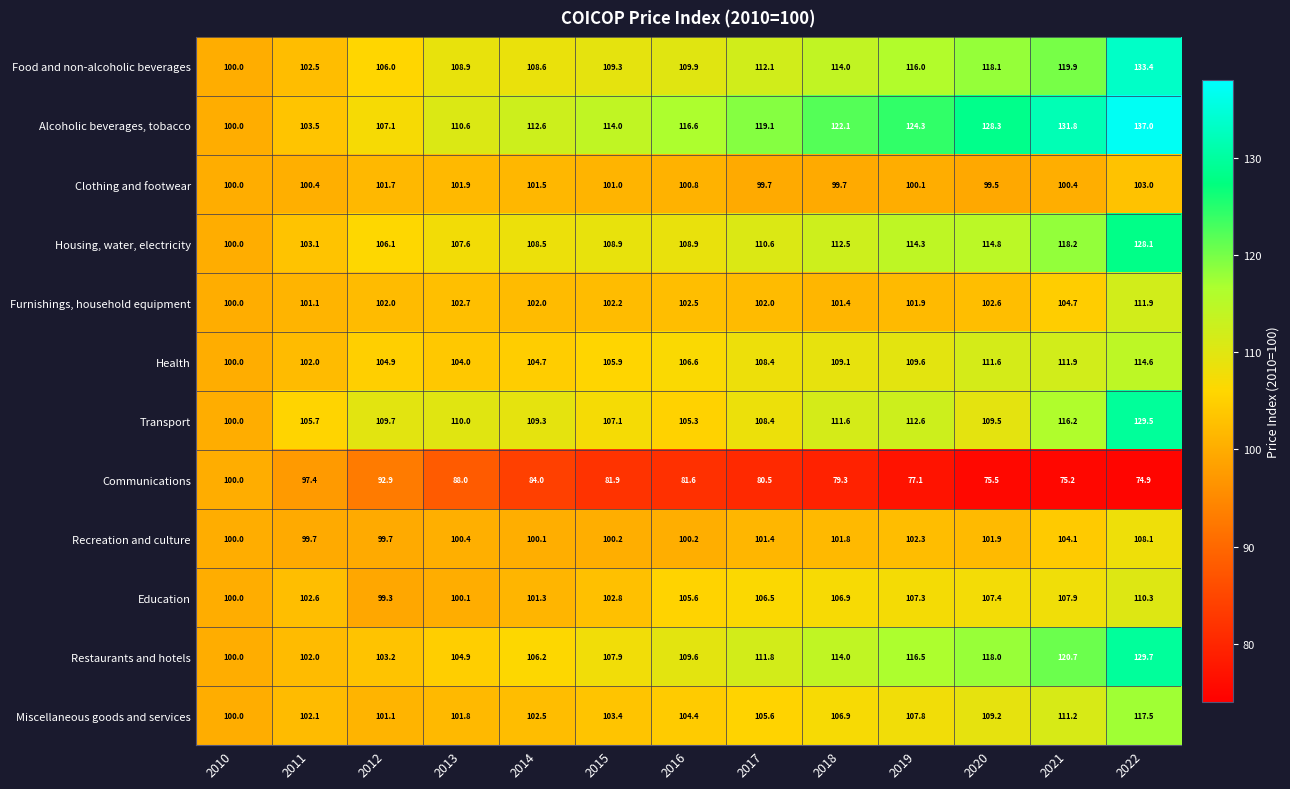

Rank the series by their maximum value, from lowest to highest.

Communications, Clothing and footwear, Recreation and culture, Education, Furnishings, household equipment, Health, Miscellaneous goods and services, Housing, water, electricity, Transport, Restaurants and hotels, Food and non-alcoholic beverages, Alcoholic beverages, tobacco